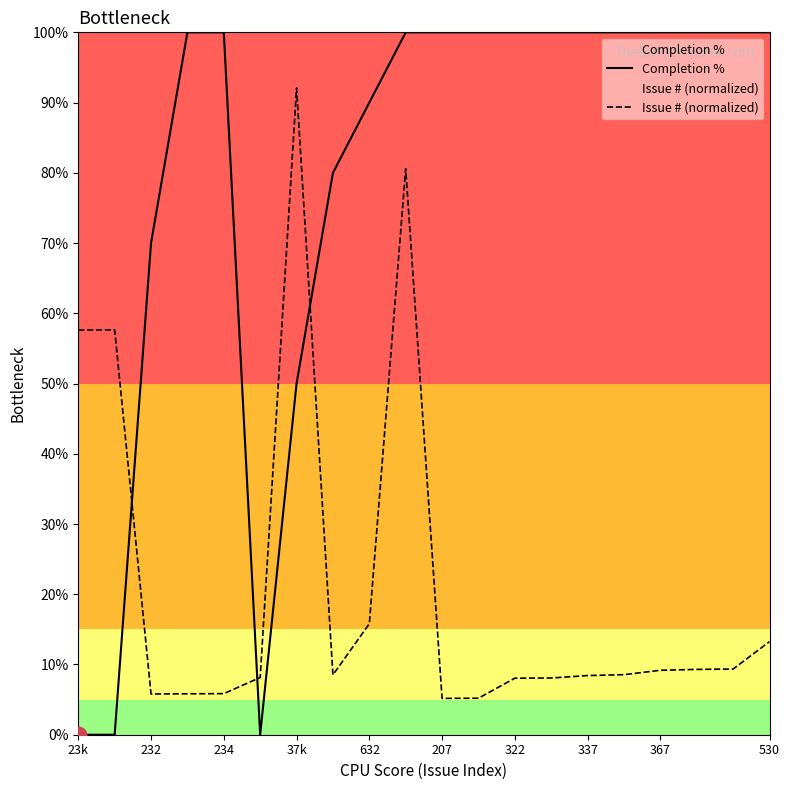

What are all the series names shown in the legend?

Completion %, Issue # (normalized)